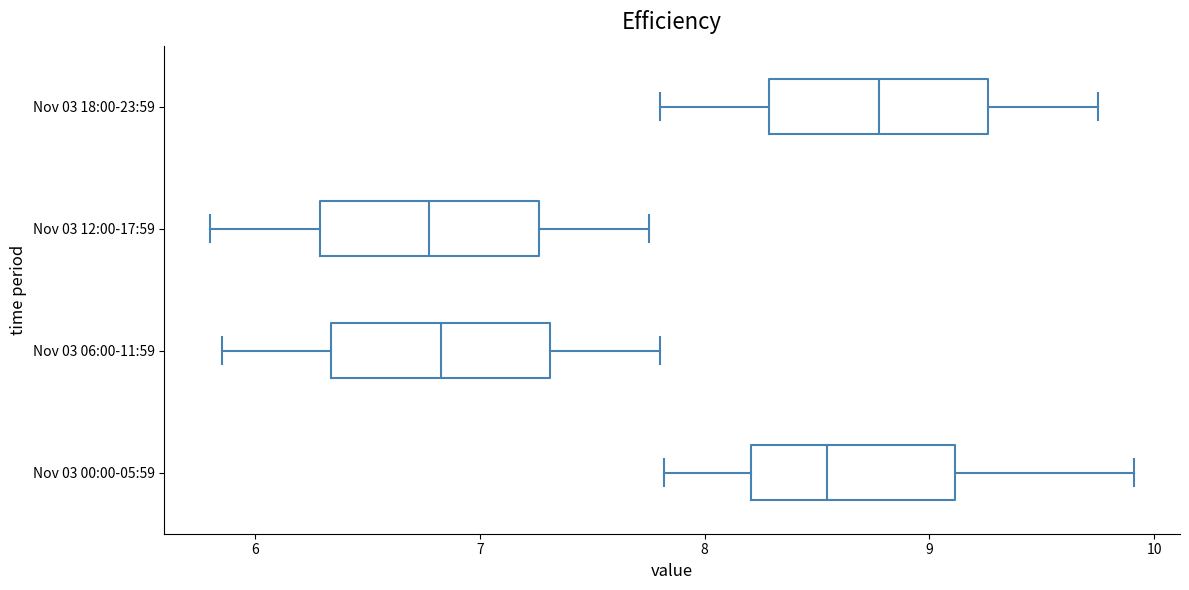

Where does the median line of the box for Nov 03 00:00-05:59 sit on the x-axis? The values are not printed on the chart, so give them approximately, as read against the axis.

8.5